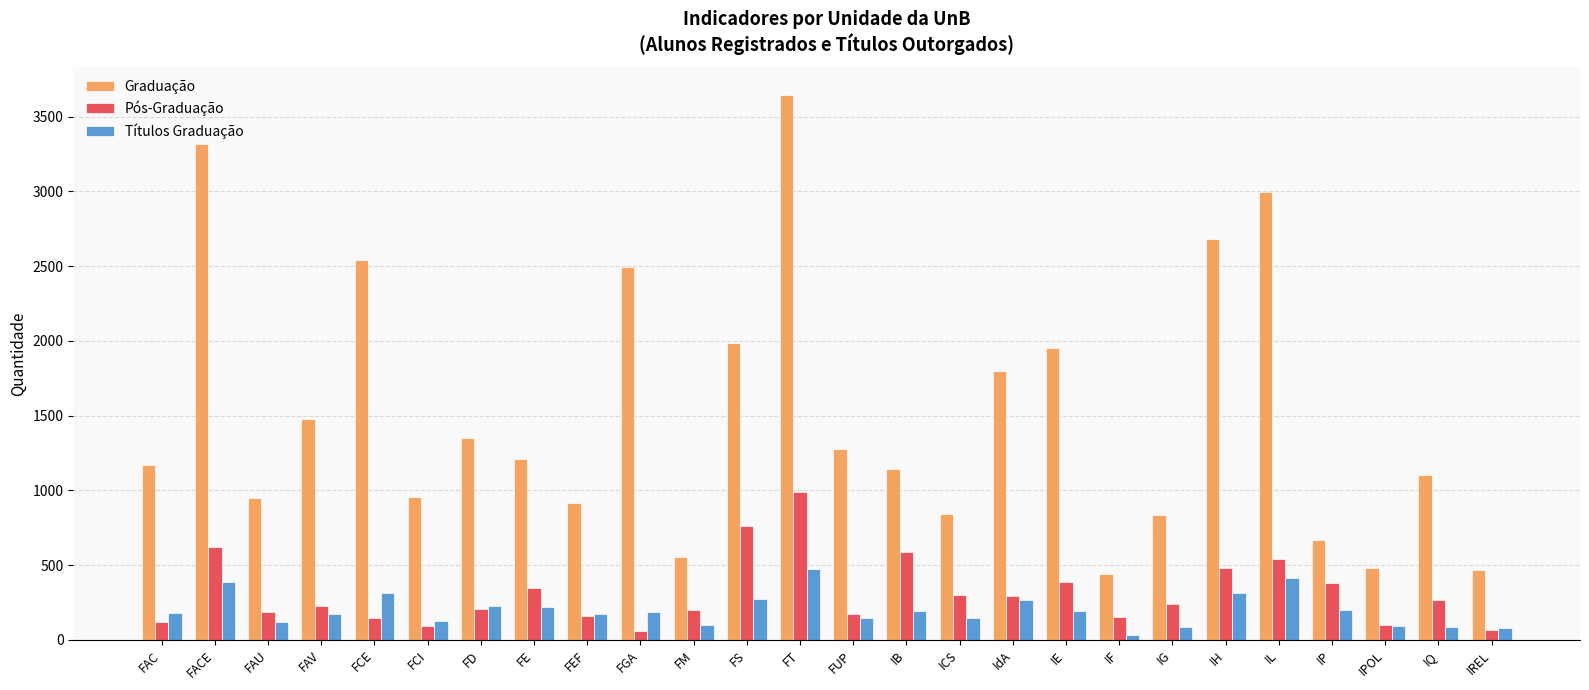

The value of Títulos Graduação at FACE is 628. True or false?

False